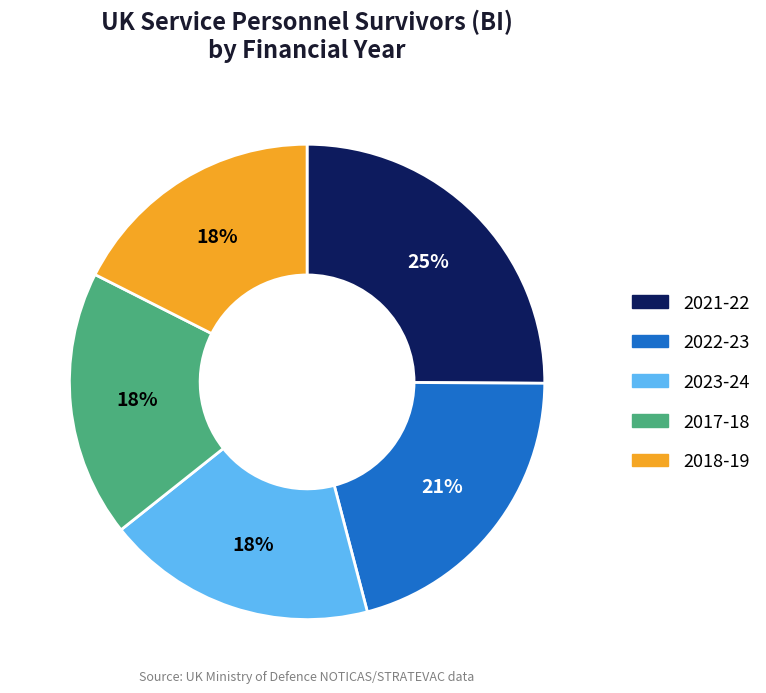

Is there any slice that represents more than half of the pie?

No